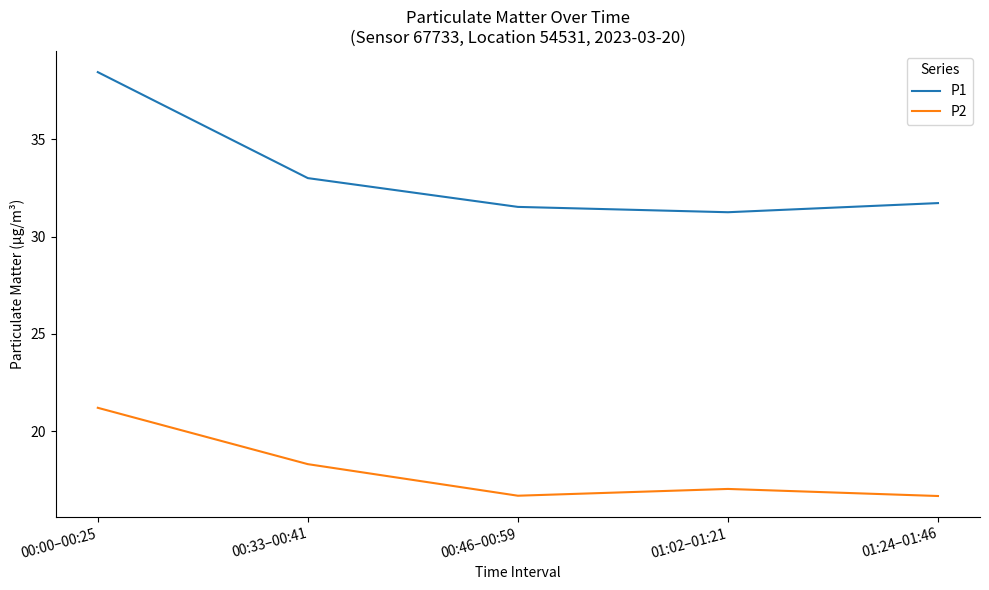

What is the total value across all series at 01:24–01:46?

48.4